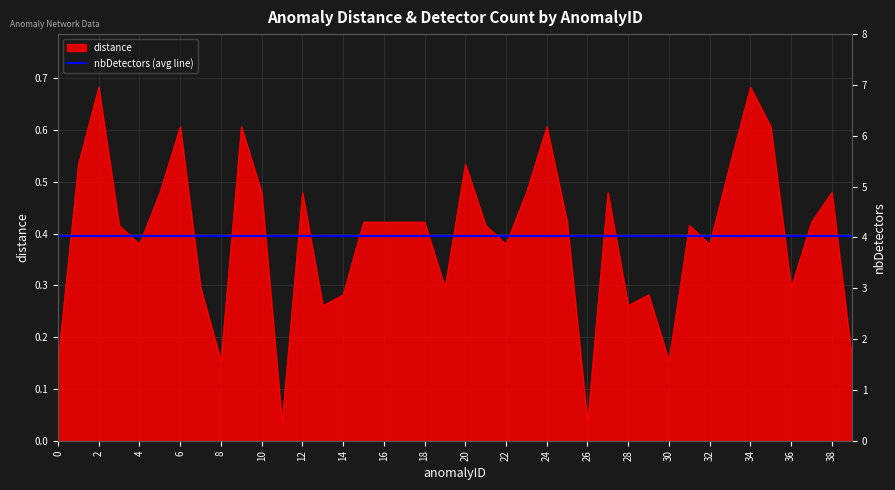

List the labels in order of value, largest first.

2, 34, 6, 9, 24, 35, 1, 20, 33, 5, 10, 12, 23, 27, 38, 15, 16, 17, 18, 25, 37, 3, 21, 31, 4, 22, 32, 7, 19, 36, 14, 29, 13, 28, 0, 8, 30, 39, 11, 26